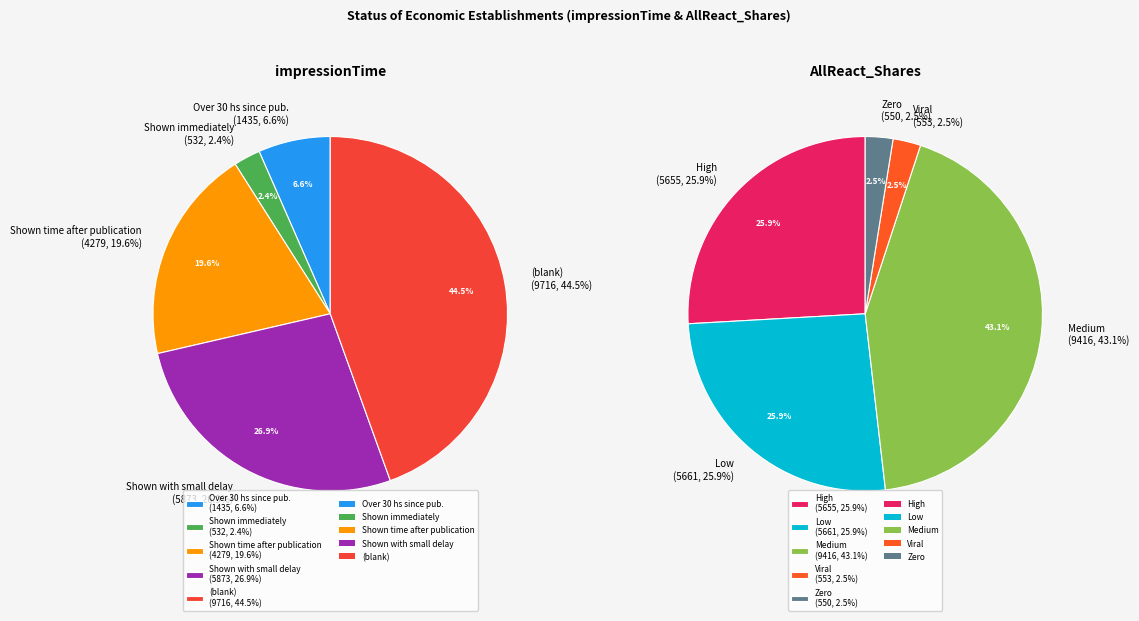

Do 0 and 2 together represent more than half of the pie?

No